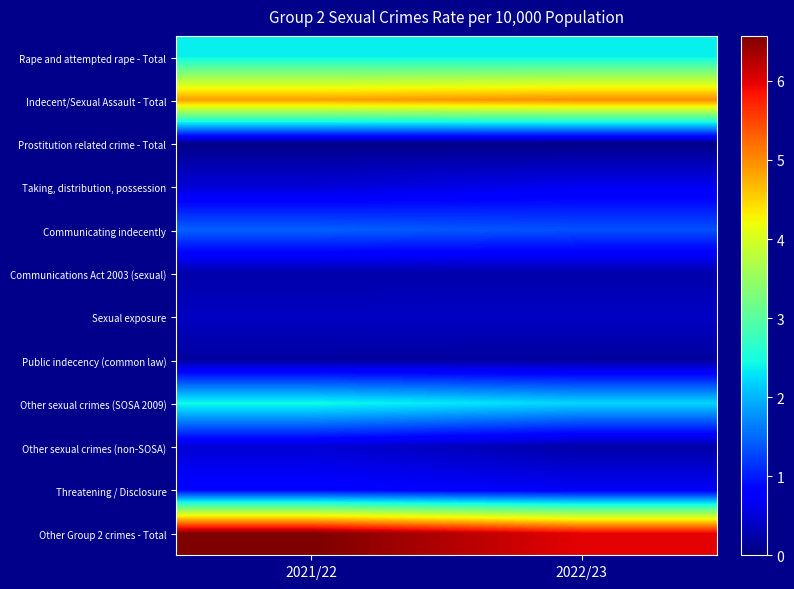

Reading right to left, what are all the values shown in this chart?

Rape and attempted rape - Total: 2022/23=2.4	2021/22=2.4
Indecent/Sexual Assault - Total: 2022/23=5.0	2021/22=4.9
Prostitution related crime - Total: 2022/23=0.0	2021/22=0.1
Taking, distribution, possession: 2022/23=0.7	2021/22=0.5
Communicating indecently: 2022/23=1.3	2021/22=1.4
Communications Act 2003 (sexual): 2022/23=0.3	2021/22=0.3
Sexual exposure: 2022/23=0.4	2021/22=0.4
Public indecency (common law): 2022/23=0.2	2021/22=0.2
Other sexual crimes (SOSA 2009): 2022/23=2.2	2021/22=2.5
Other sexual crimes (non-SOSA): 2022/23=0.2	2021/22=0.5
Threatening / Disclosure: 2022/23=0.7	2021/22=0.8
Other Group 2 crimes - Total: 2022/23=6.0	2021/22=6.6